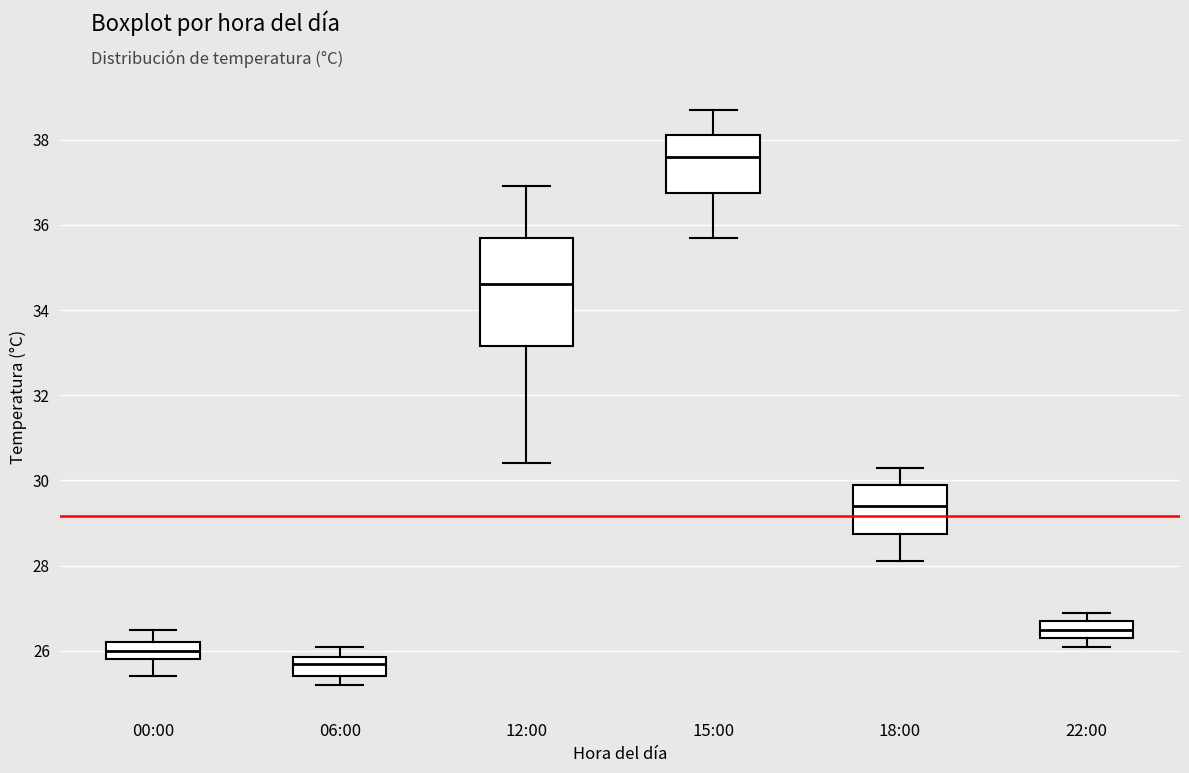

Reading left to right, read every box against the y-axis: the position of its median line, the range the box covers, and the ends of its whiskers. The values are not printed on the chart, so give them approximately, as read against the axis.

00:00: median 26.0, box 25.8 to 26.2, whiskers 25.4 to 26.6
06:00: median 25.8 (just below the box's upper edge), box 25.4 to 25.8, whiskers 25.2 to 26.2
12:00: median 34.6, box 33.2 to 35.8, whiskers 30.4 to 37.0
15:00: median 37.6, box 36.8 to 38.2, whiskers 35.8 to 38.8
18:00: median 29.4, box 28.8 to 30.0, whiskers 28.2 to 30.4
22:00: median 26.6, box 26.4 to 26.8, whiskers 26.2 to 27.0